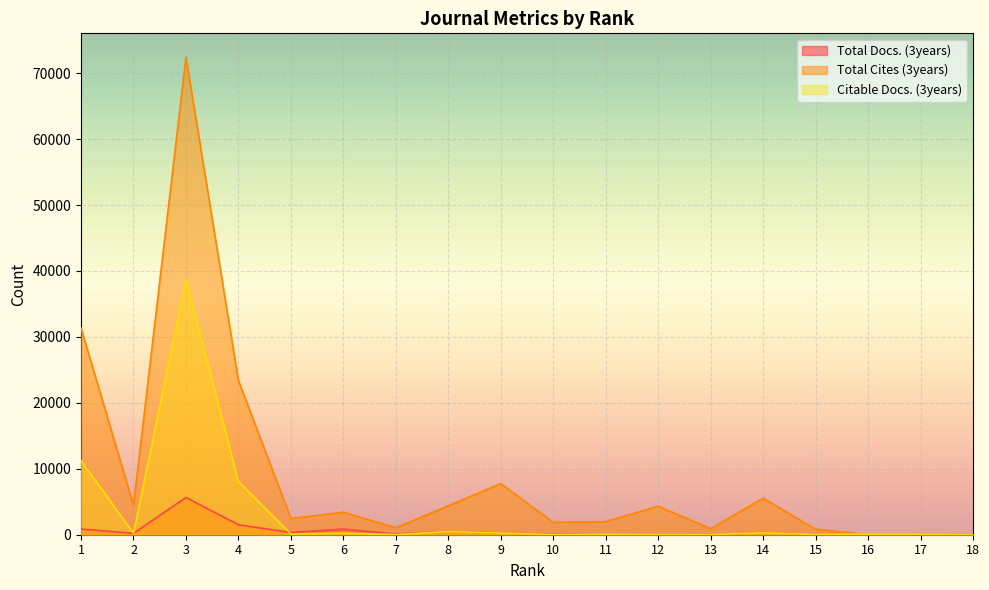

What is the difference between the Citable Docs. (3years) values at 14 and 1?

10961